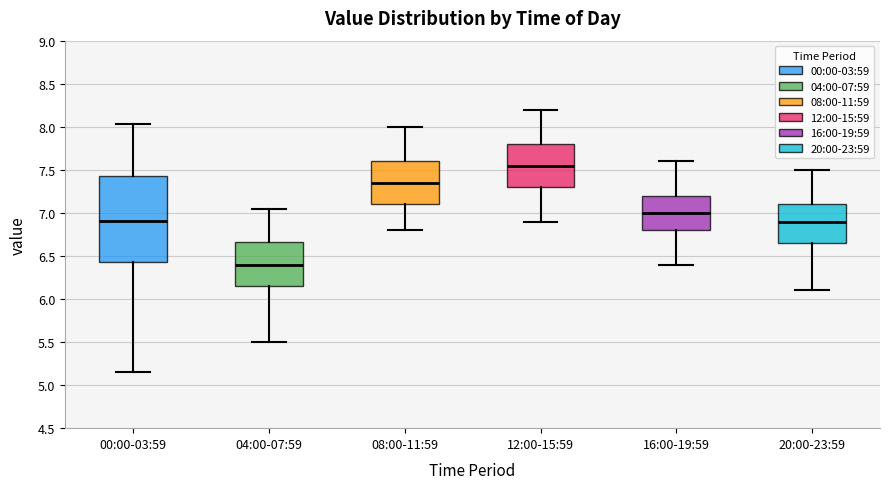

Which box is the tallest, from its lower edge to its upper edge?

00:00-03:59